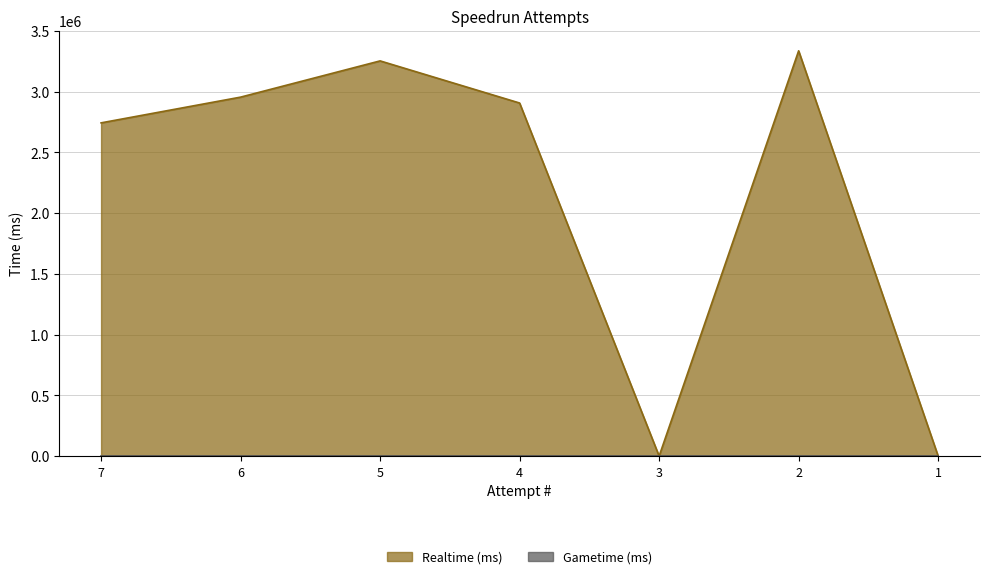

The value at 2 is 968061. True or false?

False